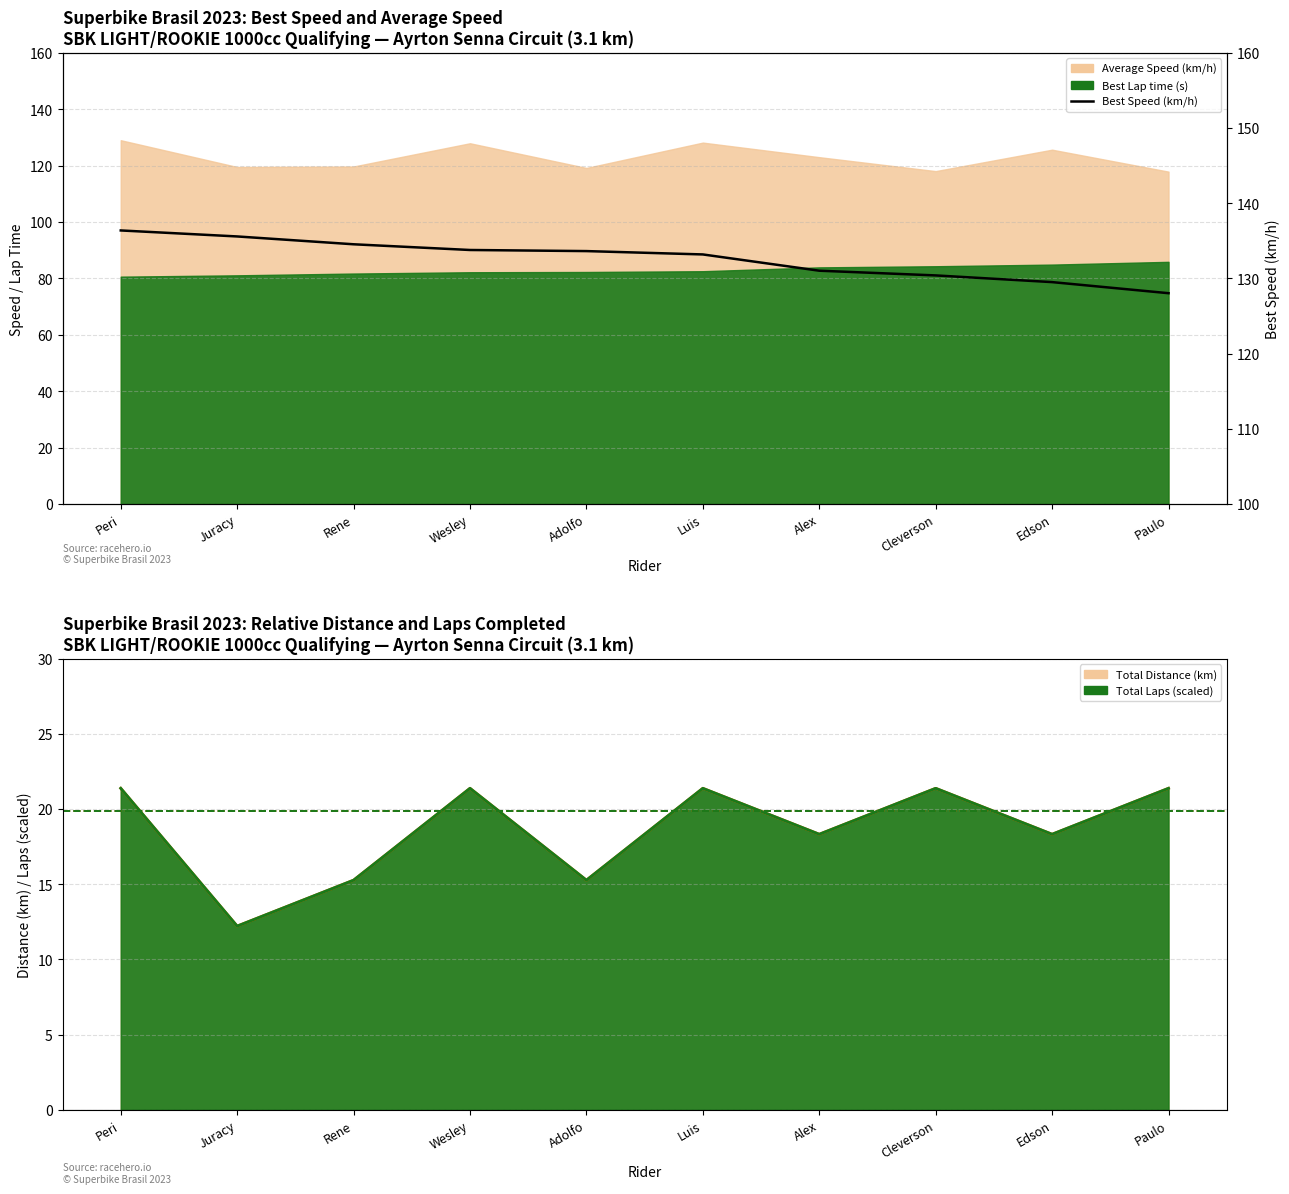

How many interior local valleys does the Total Distance line series have?

4